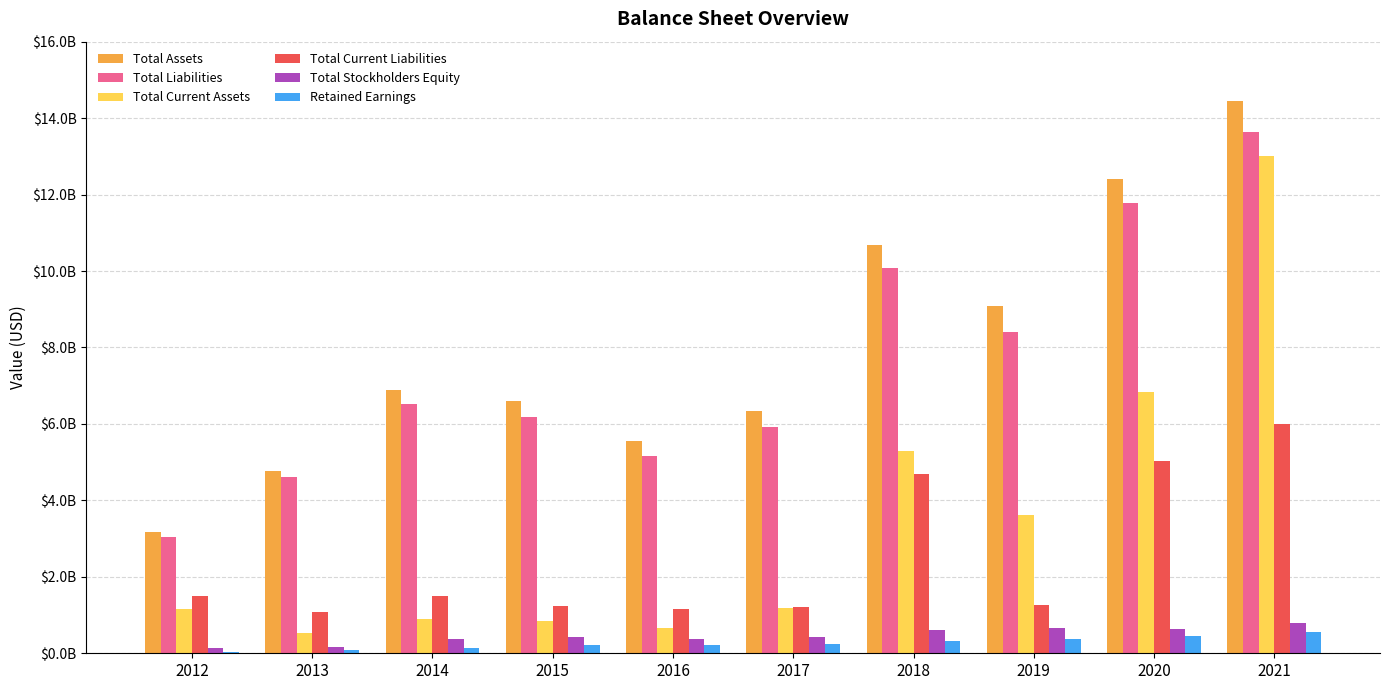

What is the value of the Total Current Liabilities bar at the 6th from the left?

1203600000